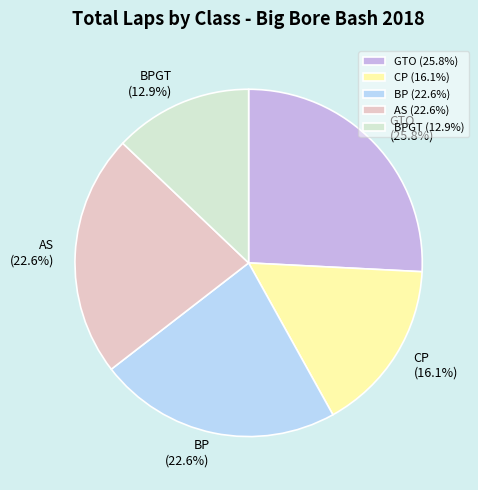

How many segments does this pie chart have?

5